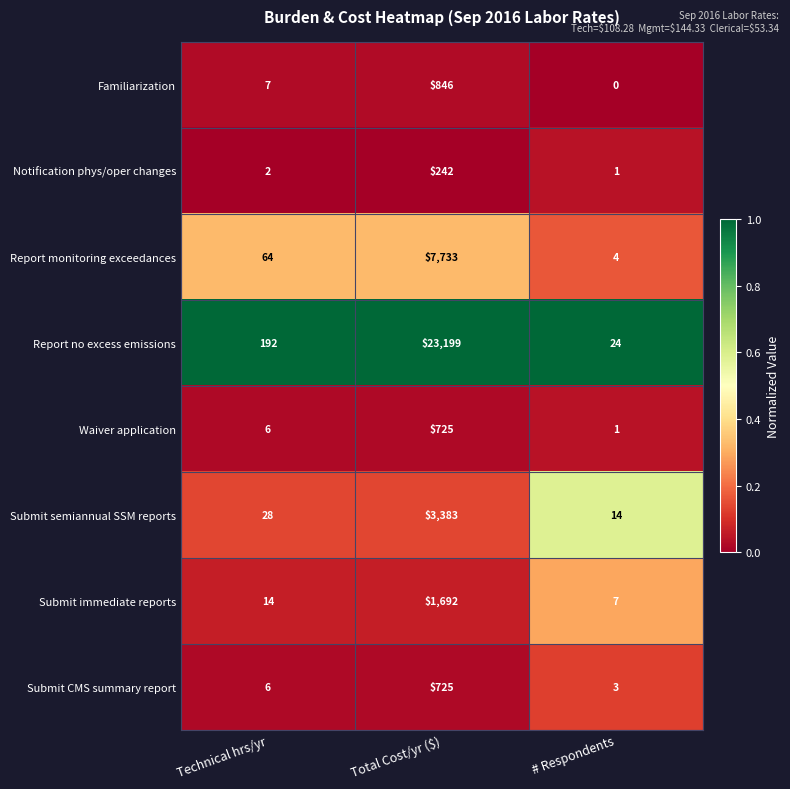

Which series has the widest spread of values?

Report no excess emissions